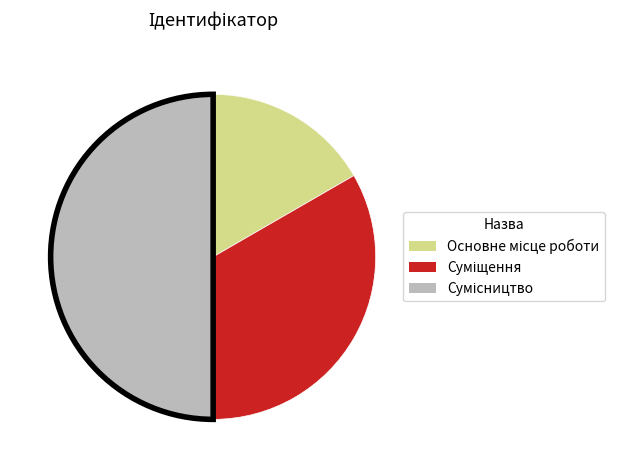

Count the number of slices in the pie.

3